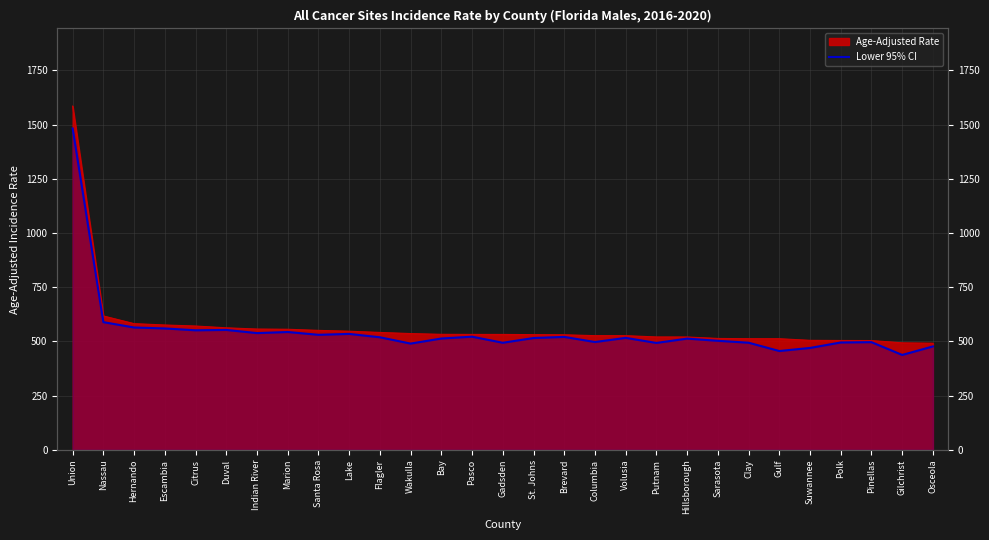

Approximately how many times larger is the value at Gadsden compared to Santa Rosa?

0.9